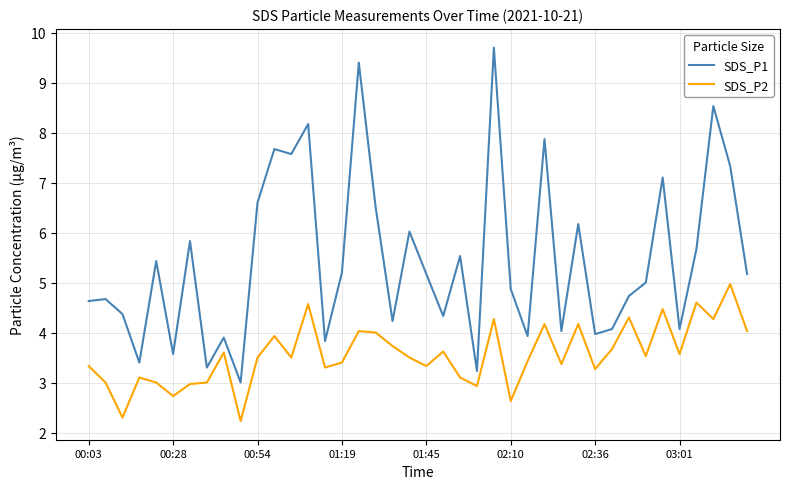

Which series has the widest spread of values?

SDS_P1